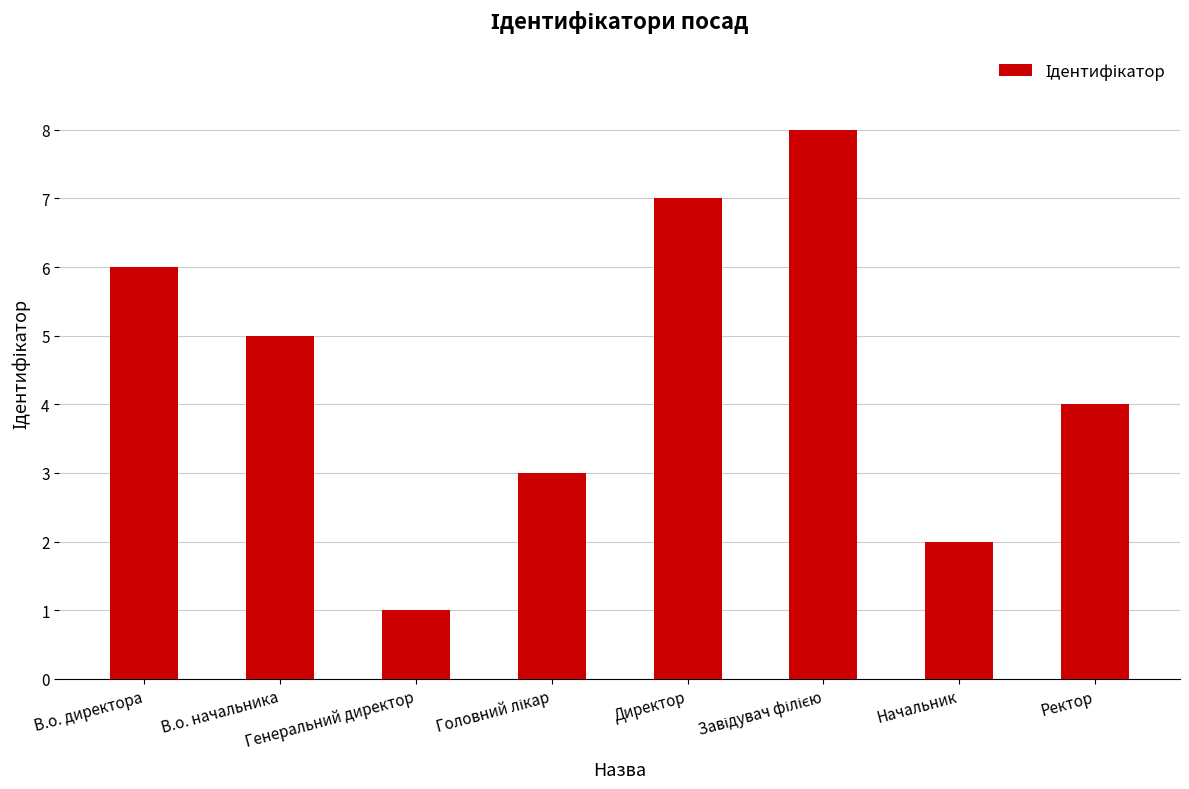

Reading left to right, list all the values displayed in this chart.

6	5	1	3	7	8	2	4